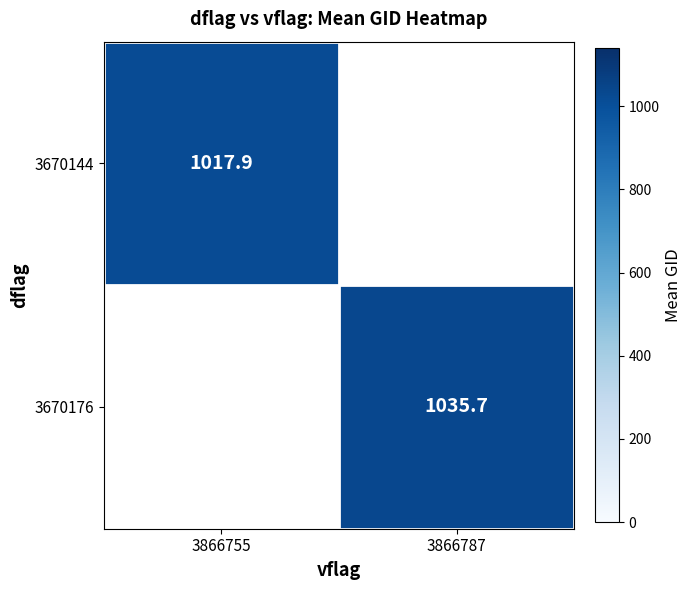

What is the maximum value shown in the chart?

1035.7